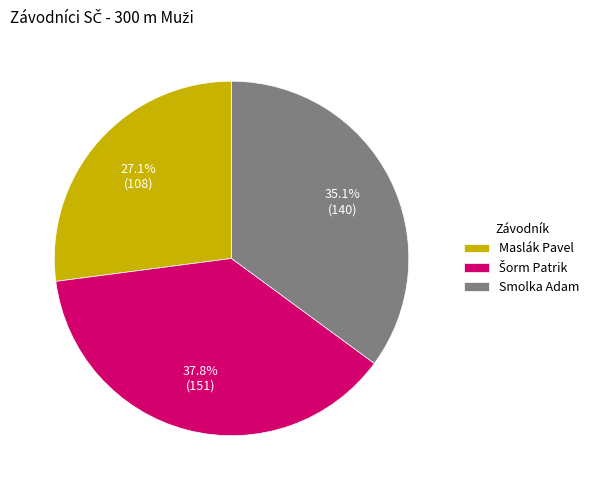

Does Smolka Adam represent more than half of the total?

No